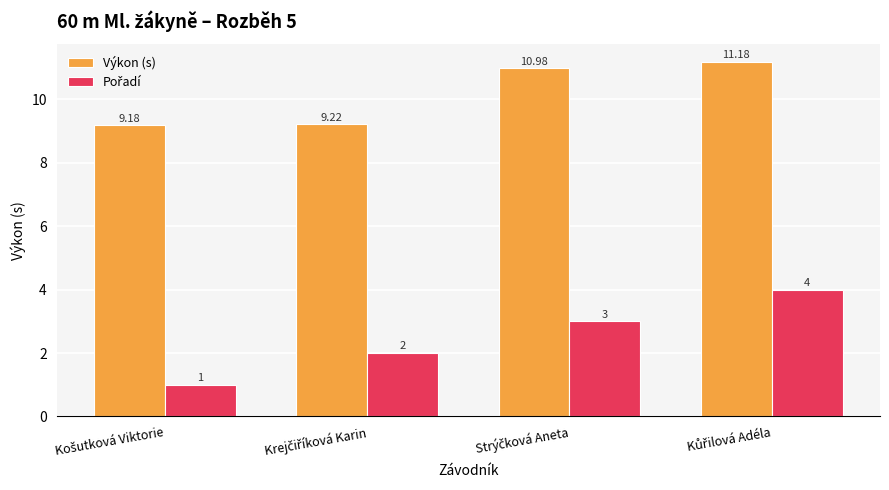

What is the difference between the maximum and second lowest values in the Výkon (s) series?

2.0